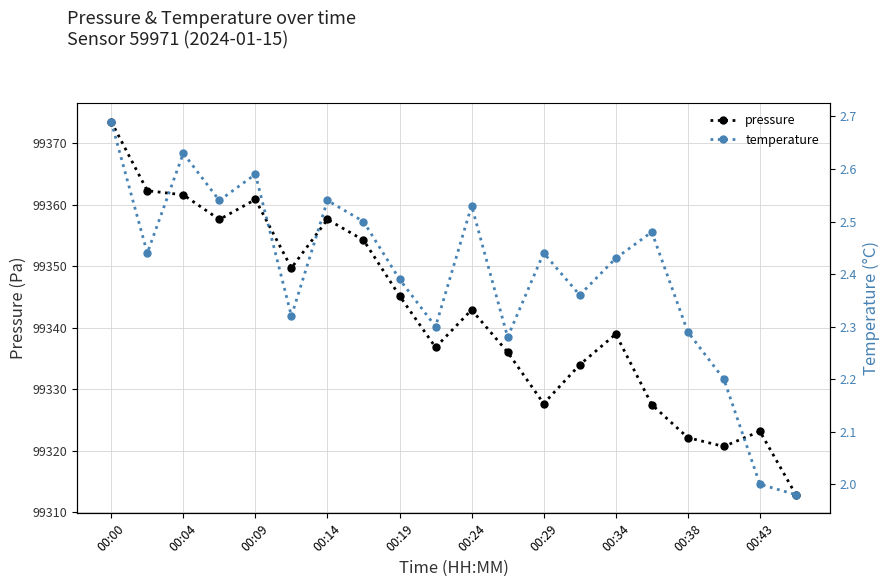

The value of pressure at 00:43 is 22763.1. True or false?

False